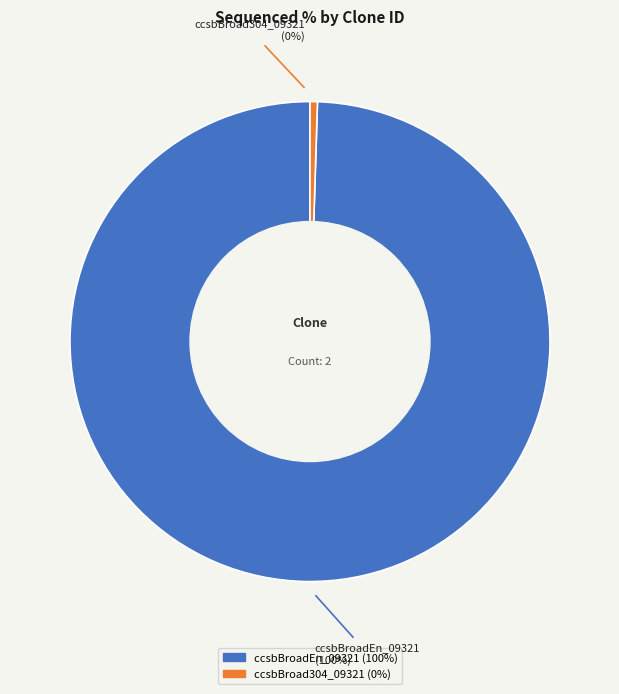

To the nearest percent, what is the difference between the ccsbBroadEn_09321 and ccsbBroad304_09321 slice percentages?

100%